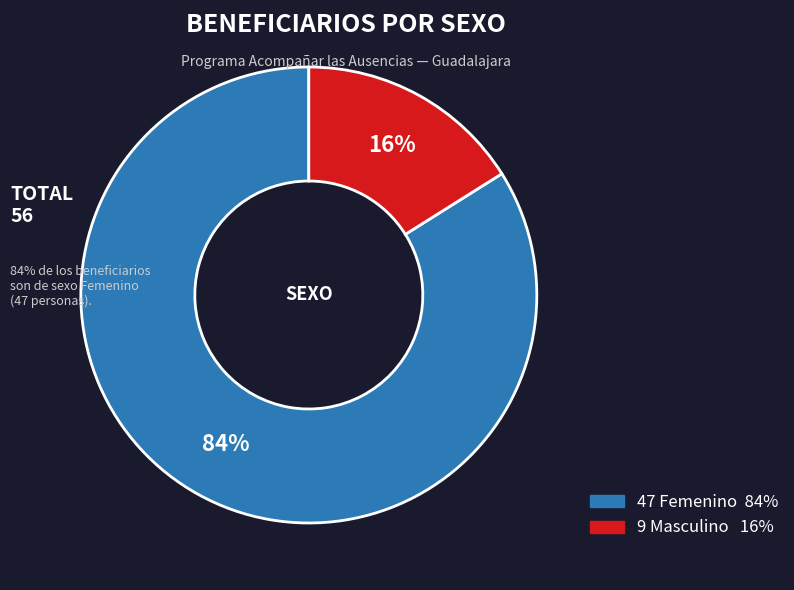

To the nearest percent, what is the difference between the largest and smallest slice percentages?

68%